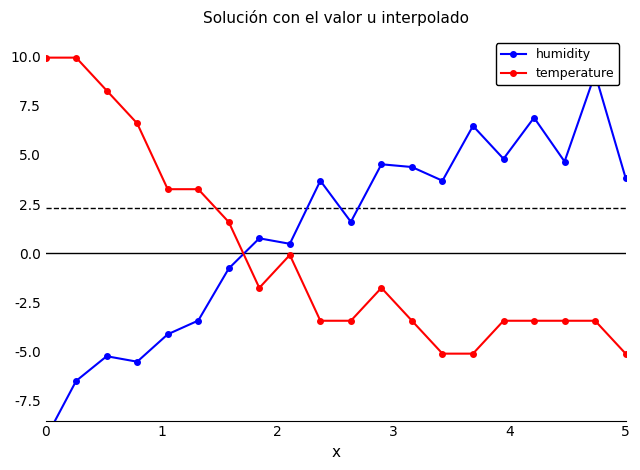

The temperature series shows -5.1 at 5. True or false?

True